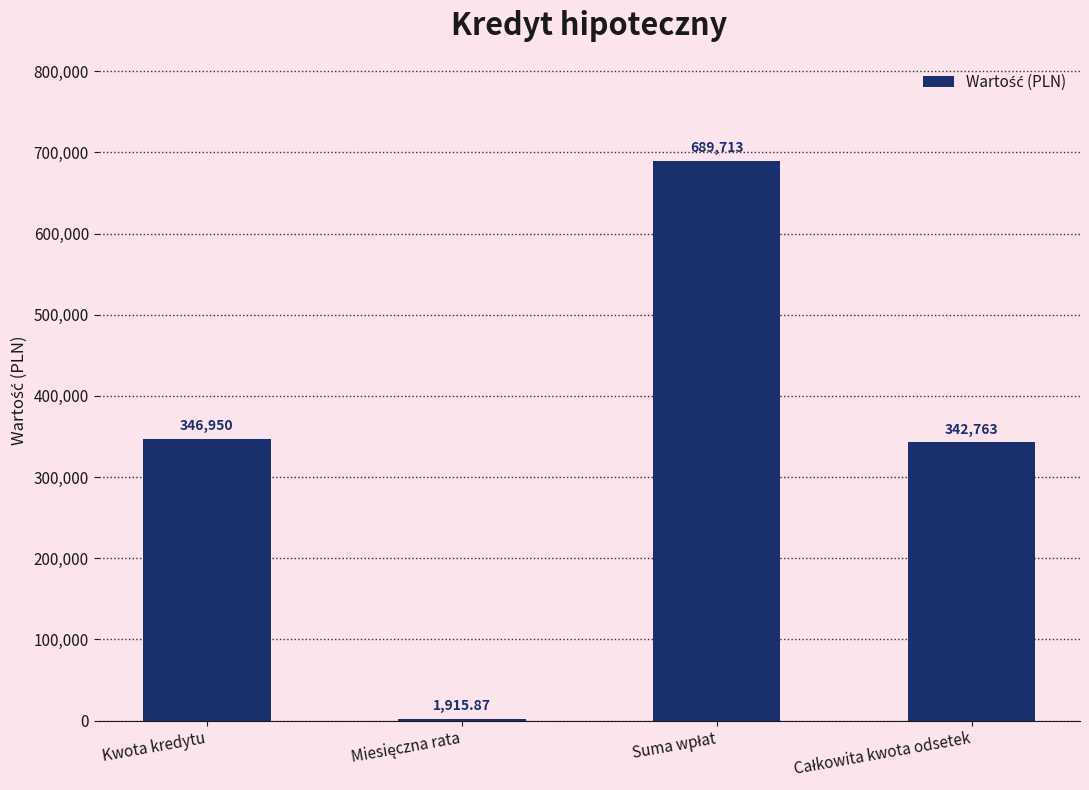

Where is the data nearest to the value 345814?

Kwota kredytu